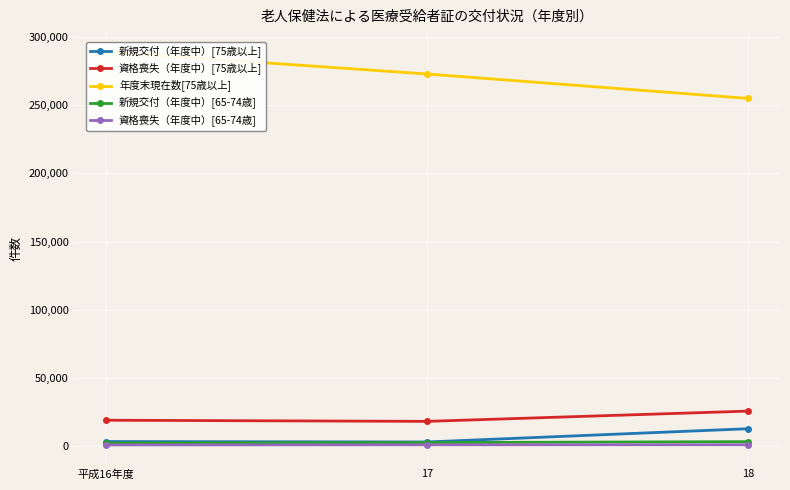

What position from the right is 18?

1